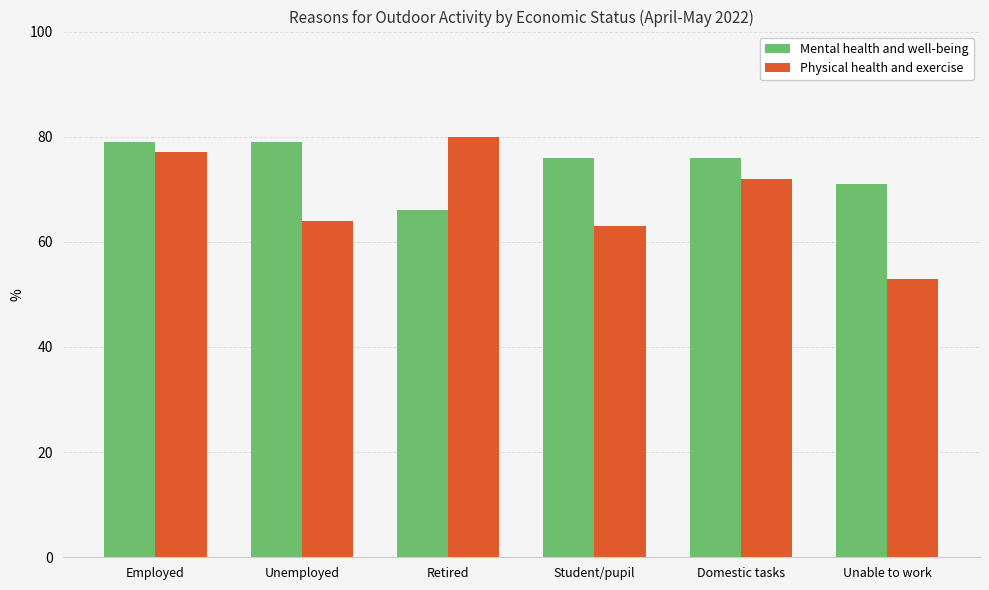

At Unable to work, list the series in order from largest to smallest.

Mental health and well-being, Physical health and exercise